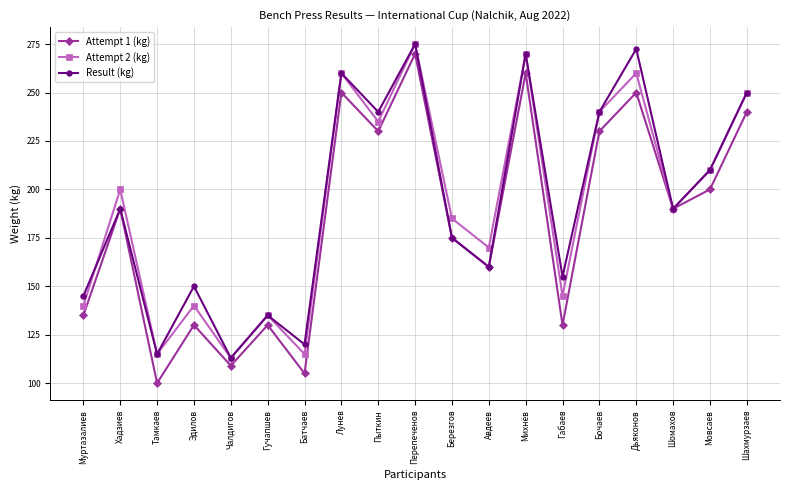

What is the difference between the highest and lowest values at Пыткин?

10.0